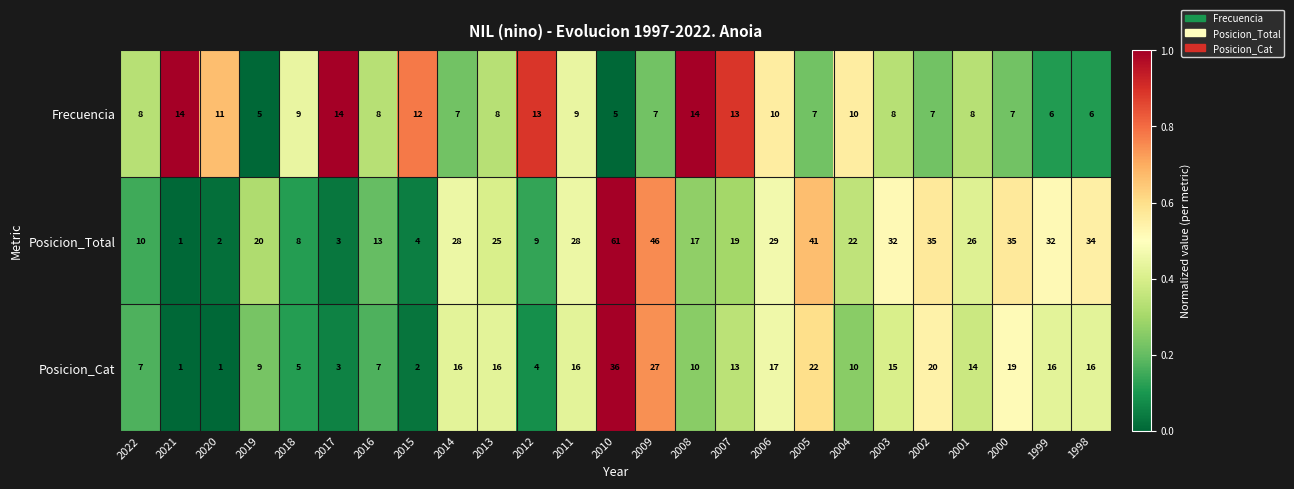

Which series changed the most between 2016 and 2013?

Posicion_Total